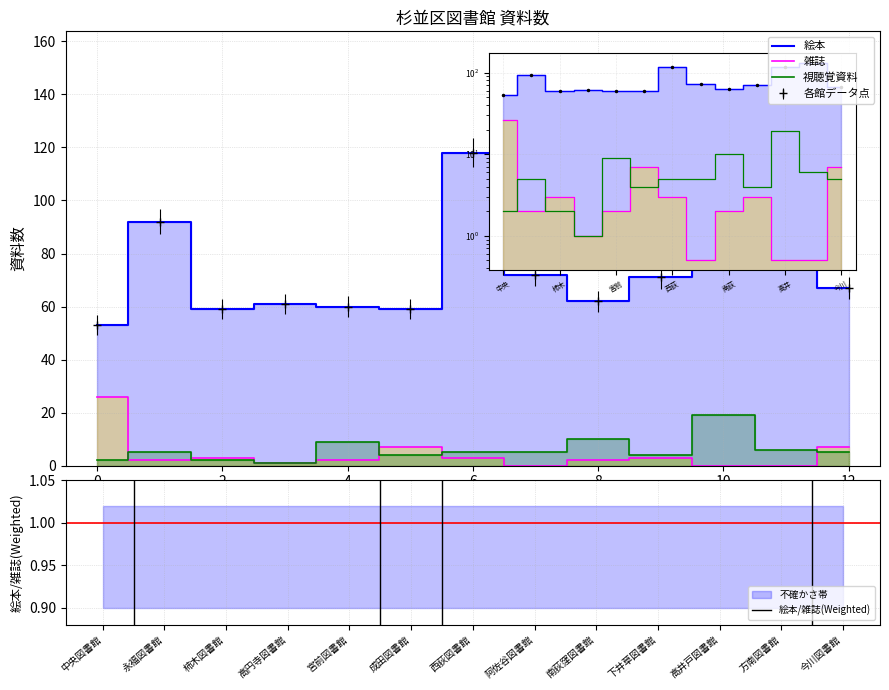

True or false: 絵本/雑誌(Weighted) and 雑誌 intersect in this chart.

False